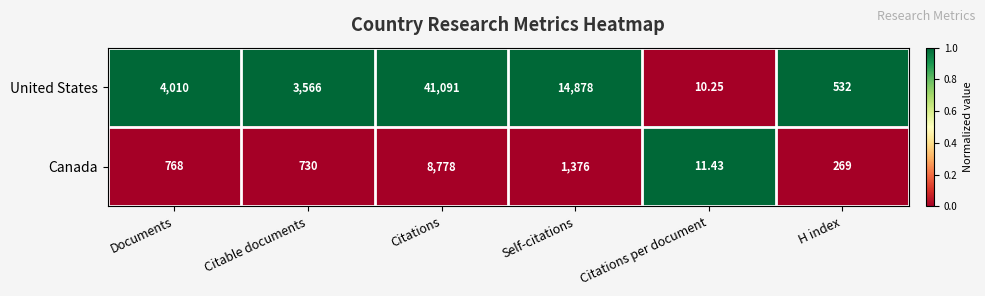

Where is Canada nearest to the value 4394?

Self-citations